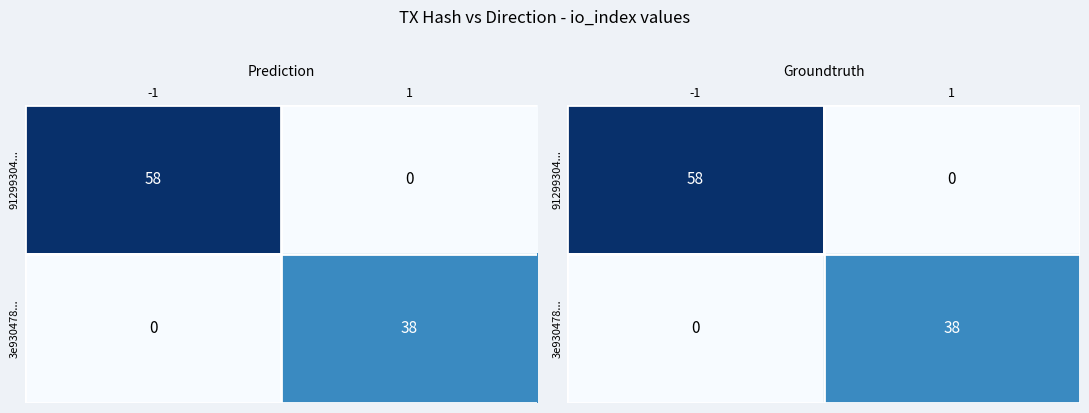

What is the difference between the highest and lowest values at 1?

38